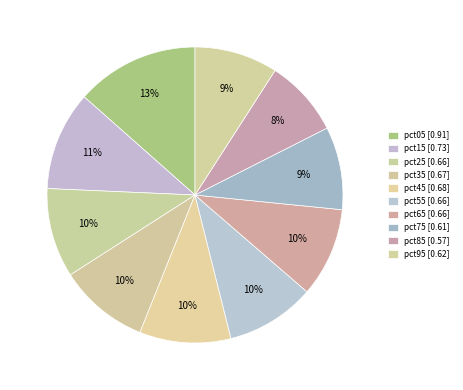

Does pct45 represent more than half of the total?

No